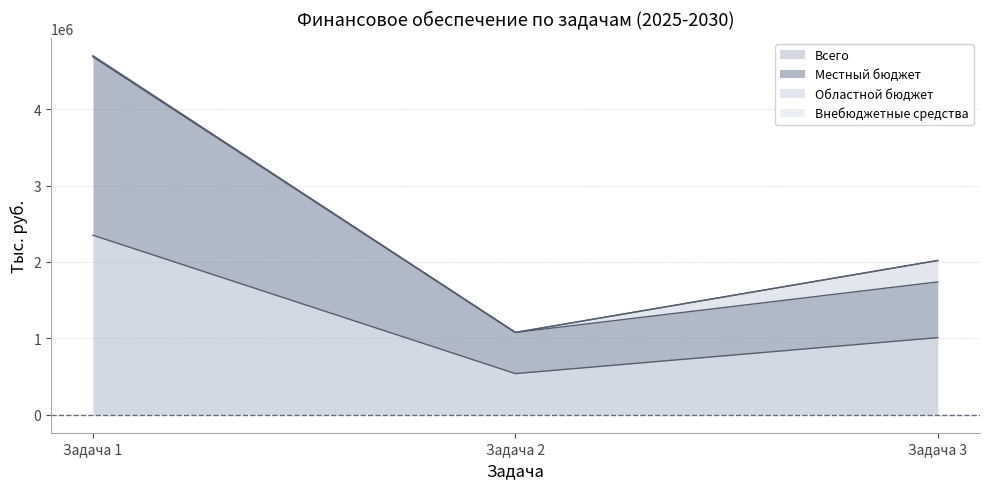

Where does the Местный бюджет series first go above 1738514?

Задача 1